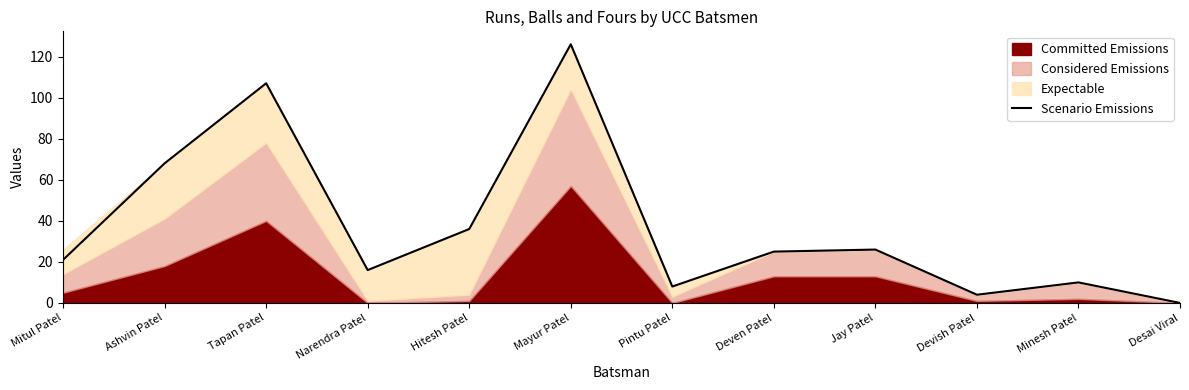

What is the difference between the maximum and minimum values?

126